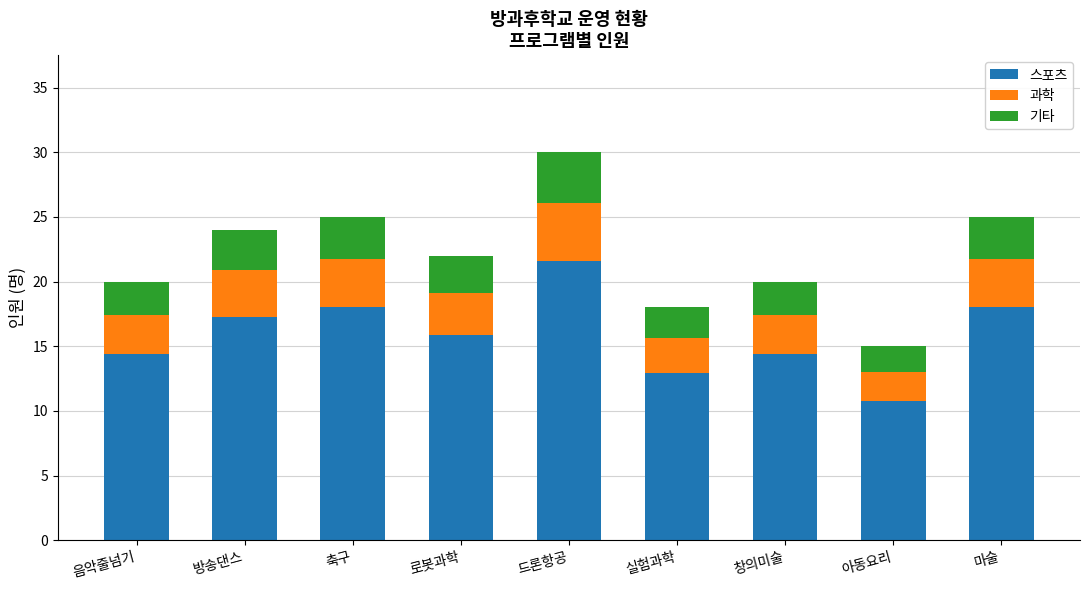

Which category has the highest value in the 스포츠 series?

드론항공